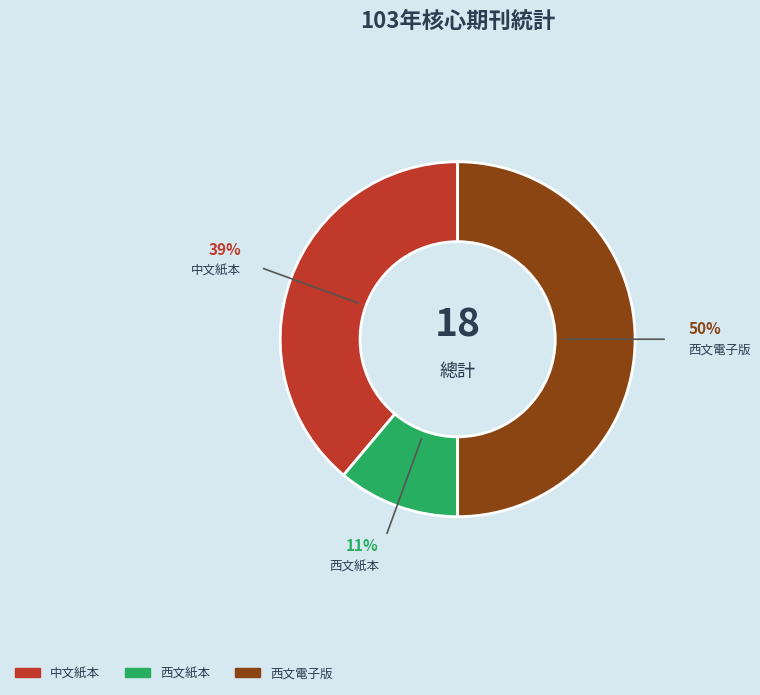

Rank the categories by value from highest to lowest.

西文電子版, 中文紙本, 西文紙本